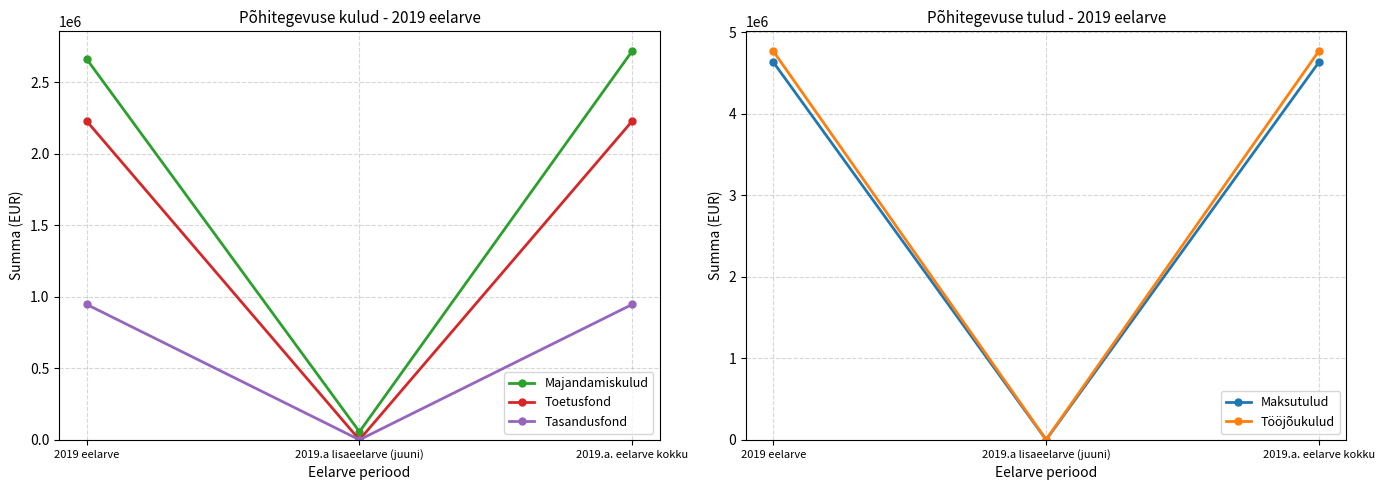

Which series has the largest range (max minus min)?

Tööjõukulud